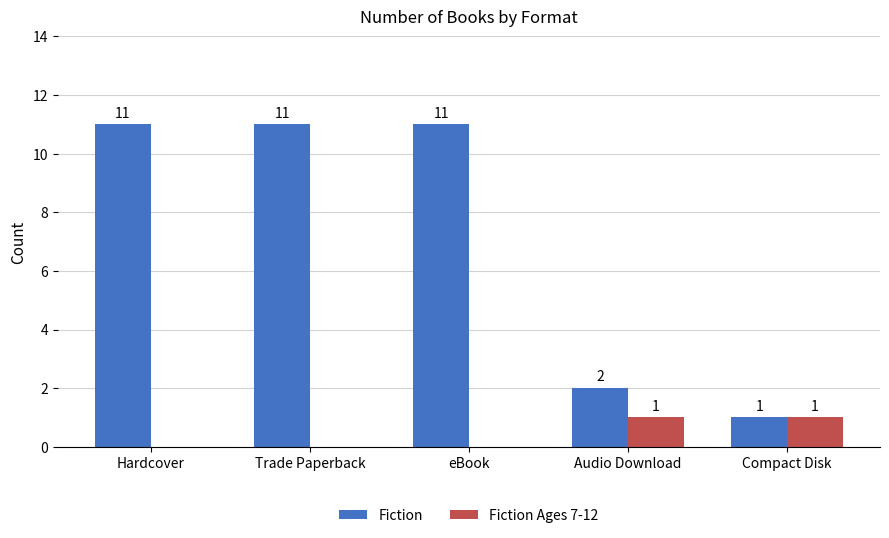

Is the value of Fiction Ages 7-12 at Trade Paperback greater than the value of Fiction at Audio Download?

No